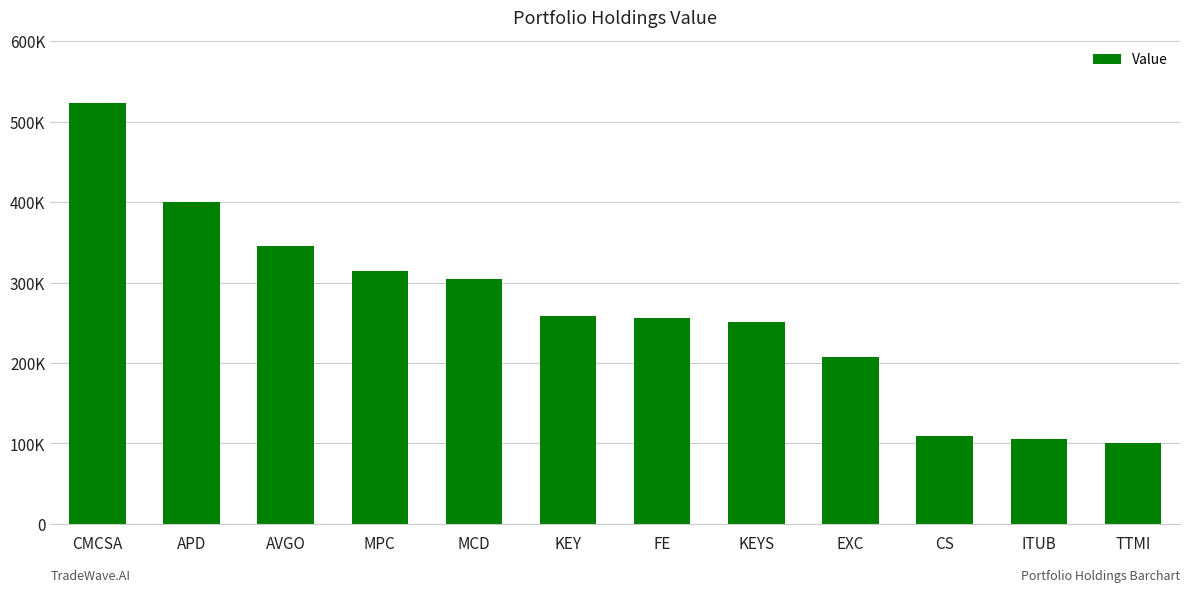

Are the bars horizontal?

No